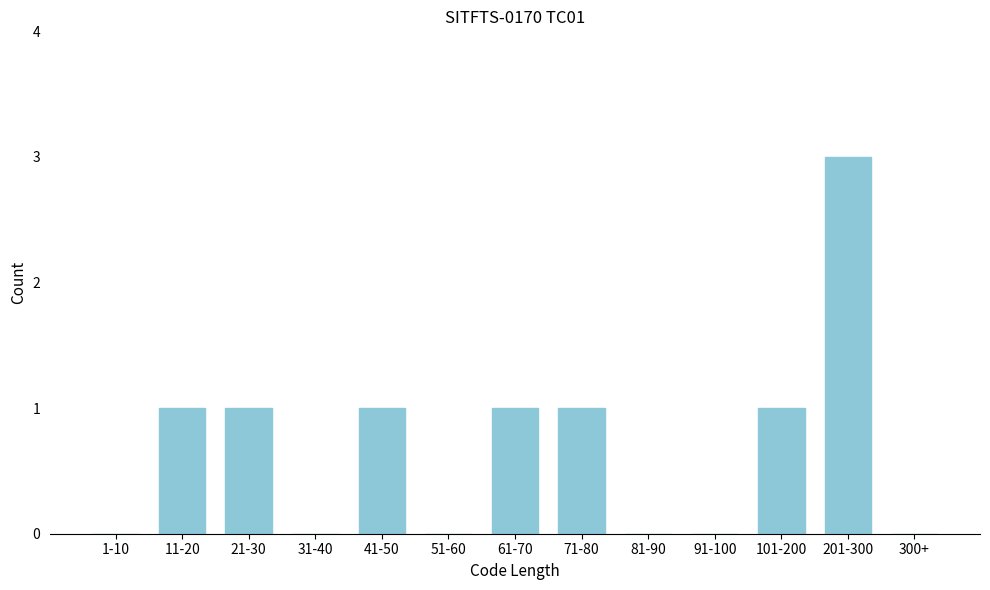

Reading left to right, what are all the values shown in this chart?

1-10=0	11-20=1	21-30=1	31-40=0	41-50=1	51-60=0	61-70=1	71-80=1	81-90=0	91-100=0	101-200=1	201-300=3	300+=0